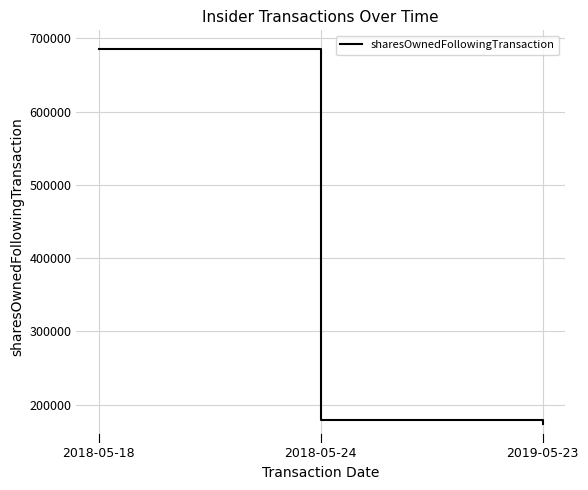

Between 2018-05-18 and 2018-05-24, which is larger?

2018-05-18